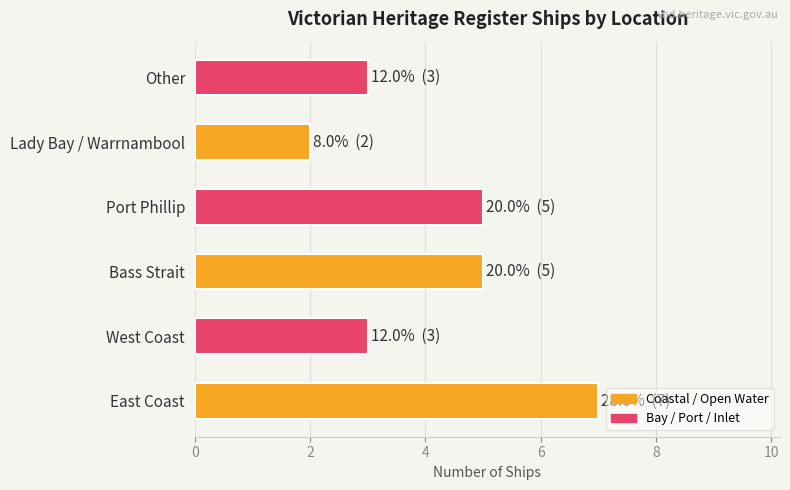

True or false: the data shows 4 at East Coast.

False